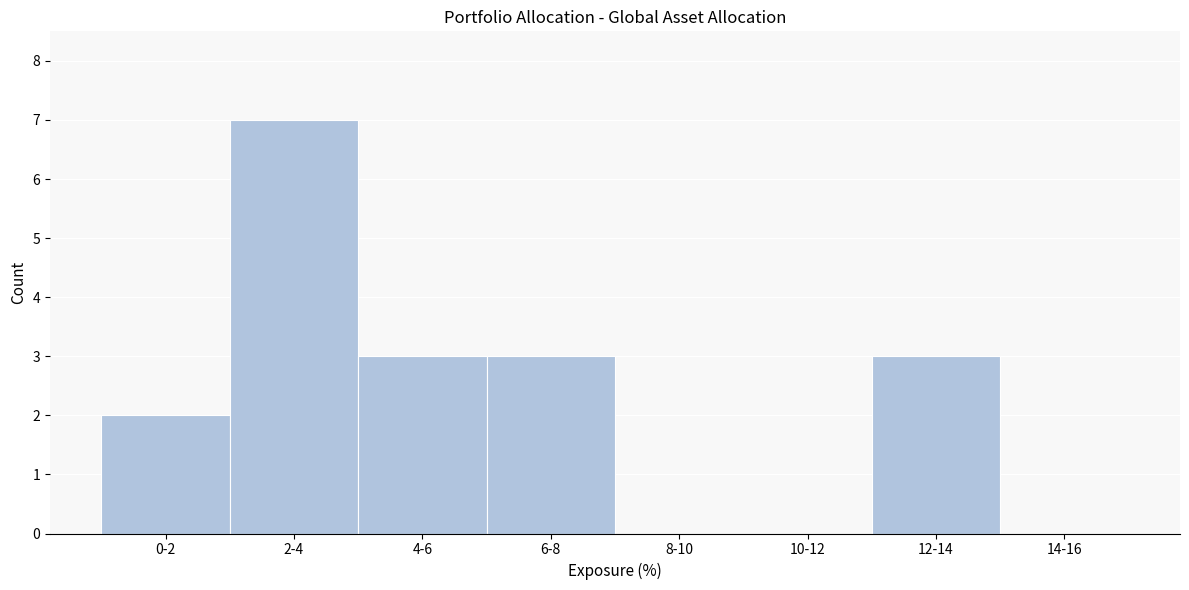

Reading left to right, list all the values displayed in this chart.

0-2=2	2-4=7	4-6=3	6-8=3	8-10=0	10-12=0	12-14=3	14-16=0